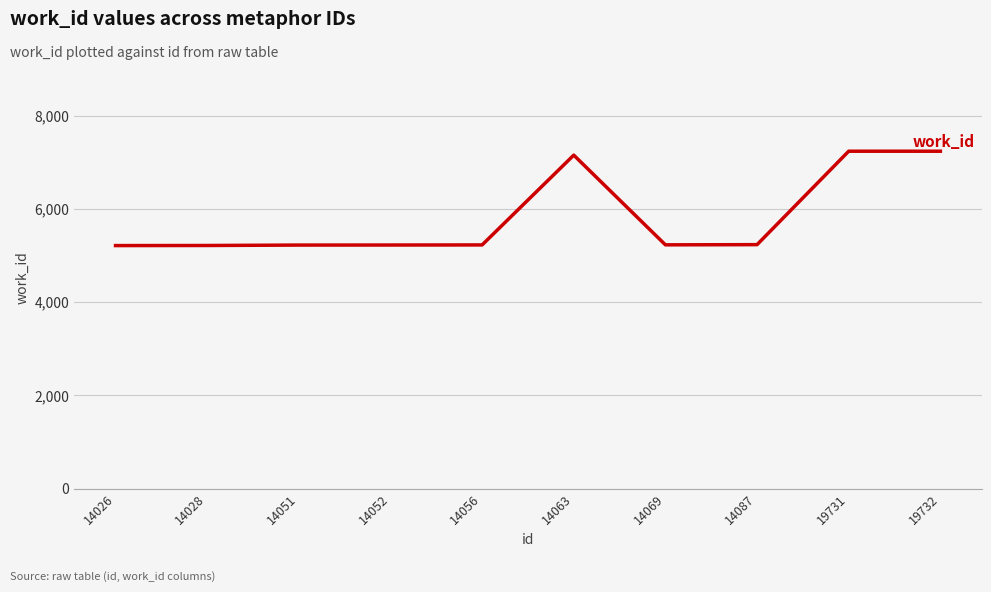

What is the minimum value shown in the chart?

5211